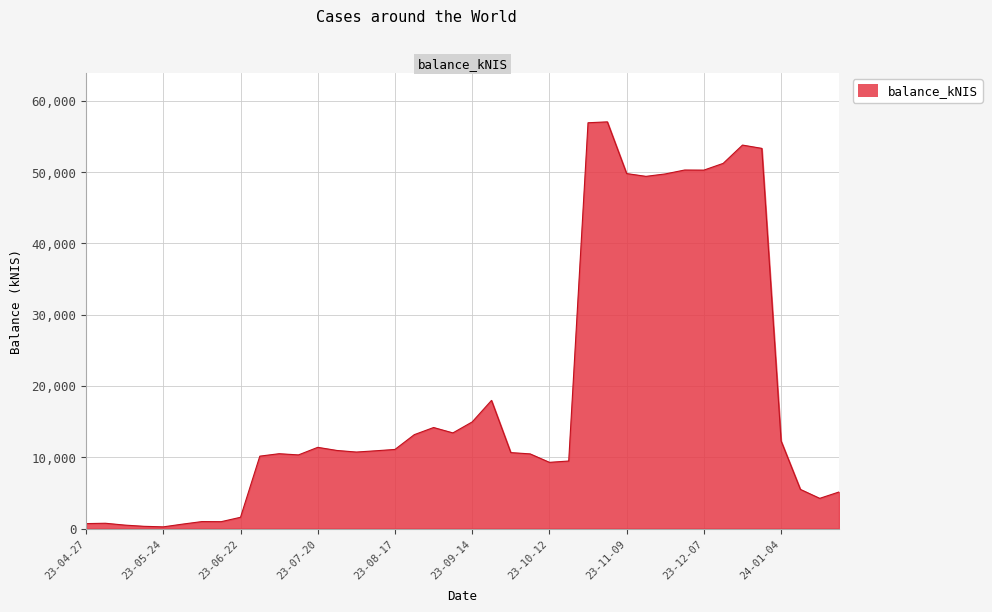

What is the greatest value displayed?

57065.5